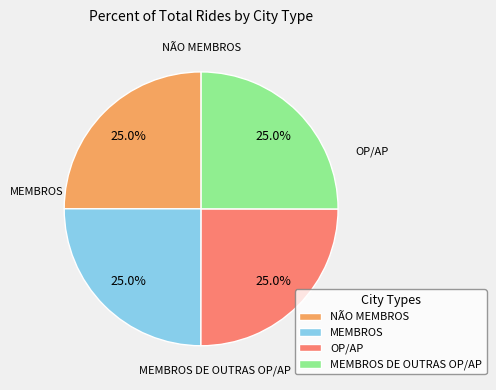

The NÃO MEMBROS slice represents 11% of the pie. True or false?

False